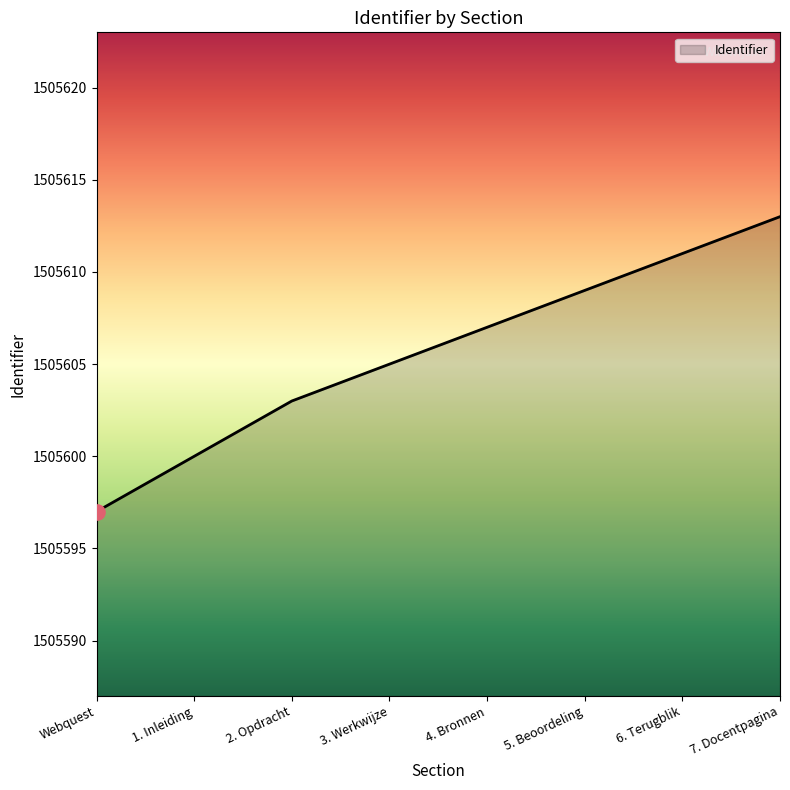

What is the ratio of the value at Webquest to the value at 2. Opdracht?

1.0